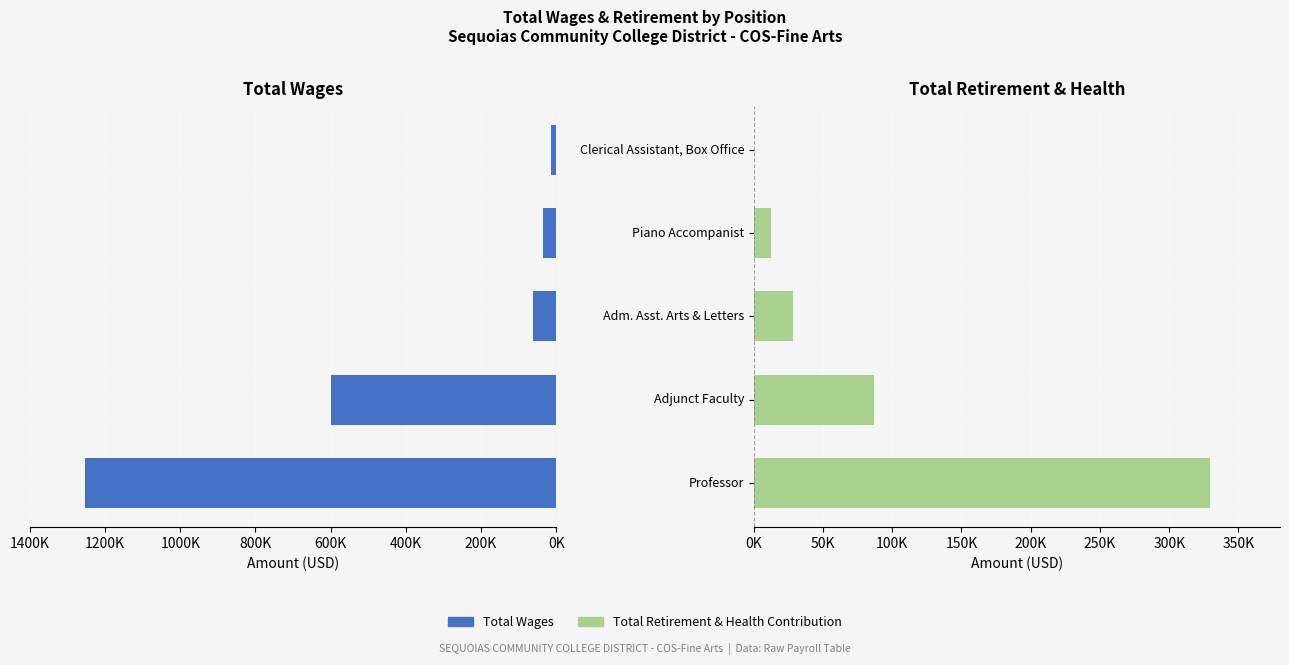

At how many categories does at least one series exceed 258465?

2